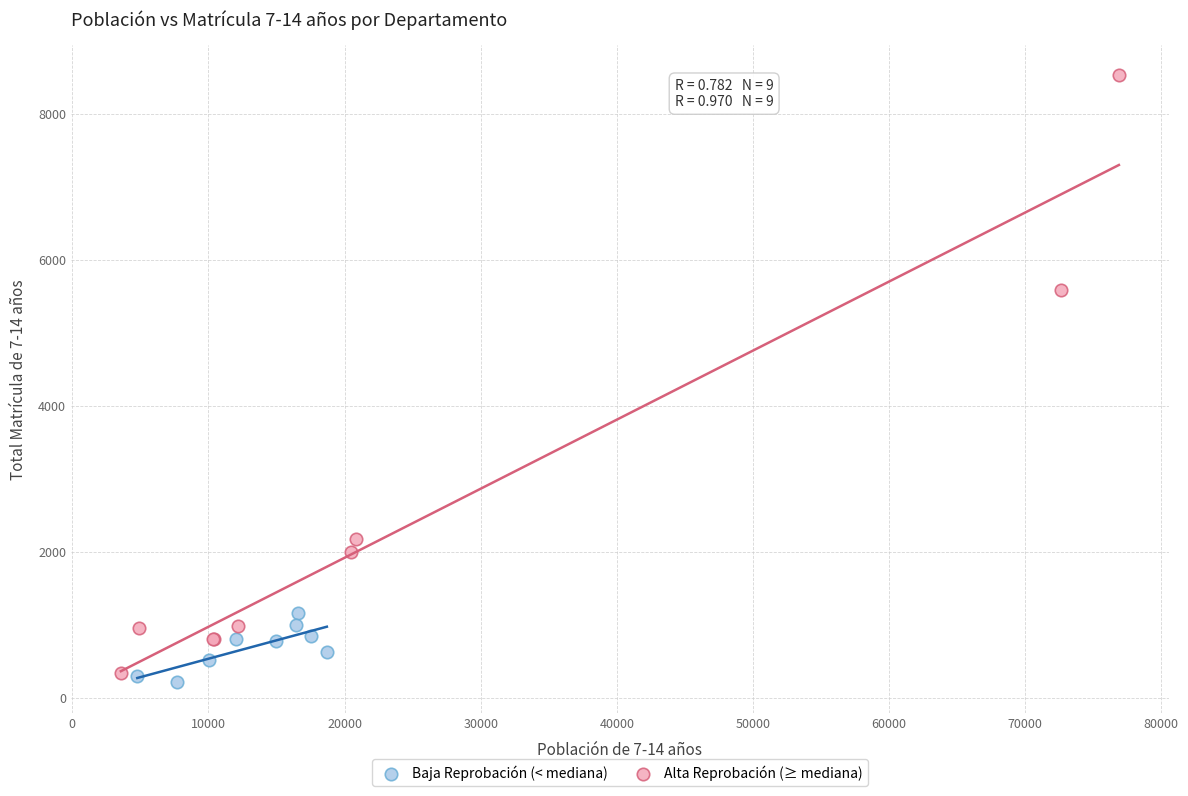

Which series reaches the maximum Y coordinate?

Alta Reprobación (≥ mediana)